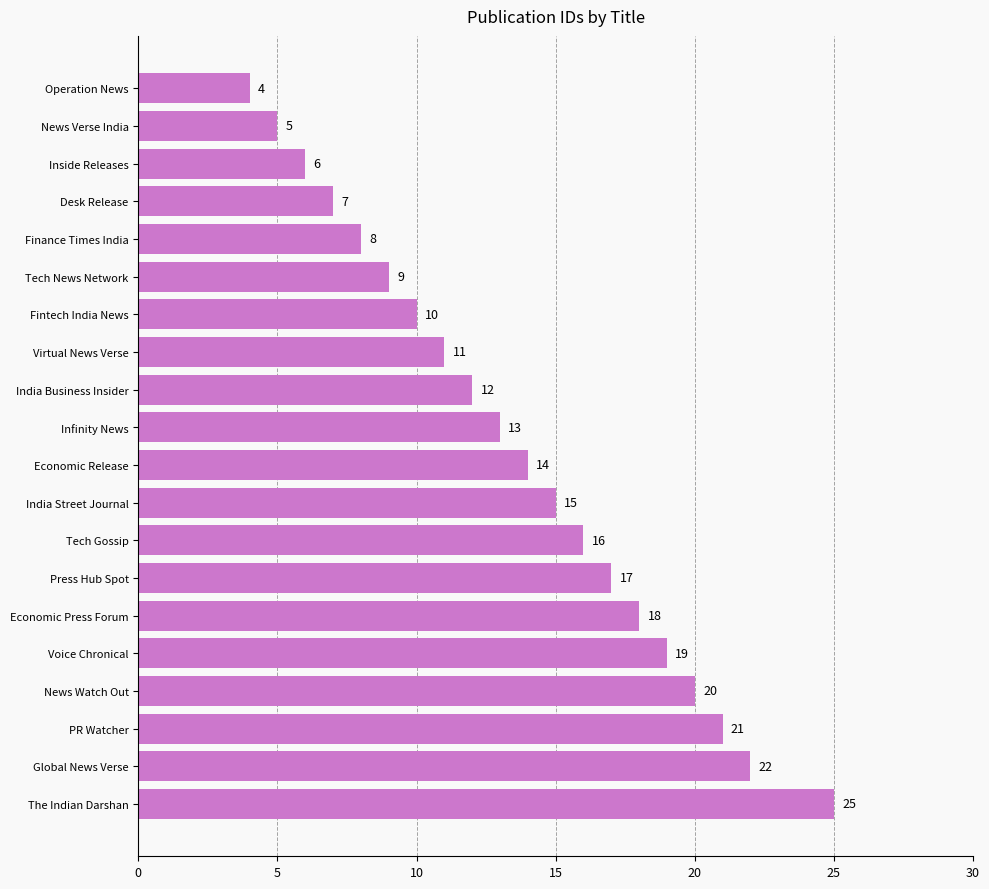

What is the maximum value shown in the chart?

25